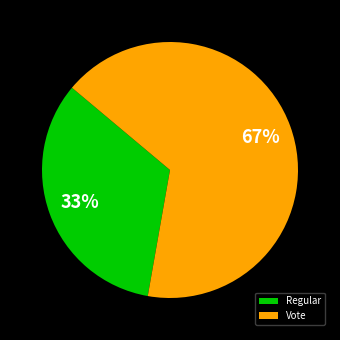

To the nearest percent, what percentage of the pie is Regular?

33%